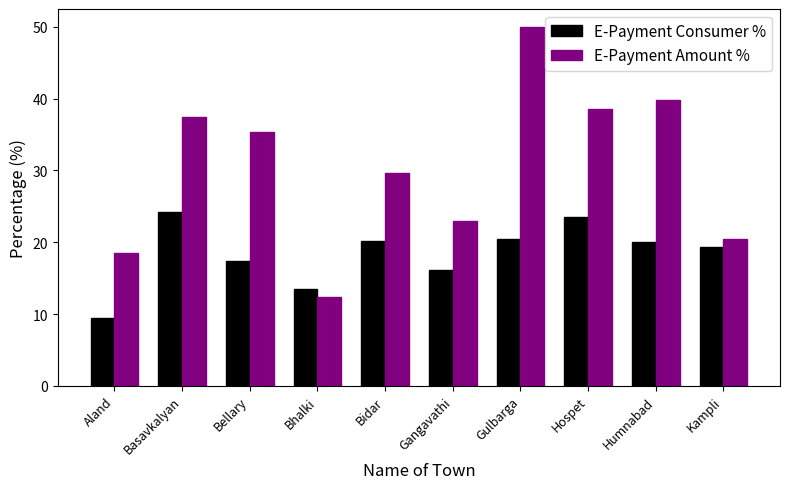

The E-Payment Consumer % series shows 8.0 at Gangavathi. True or false?

False